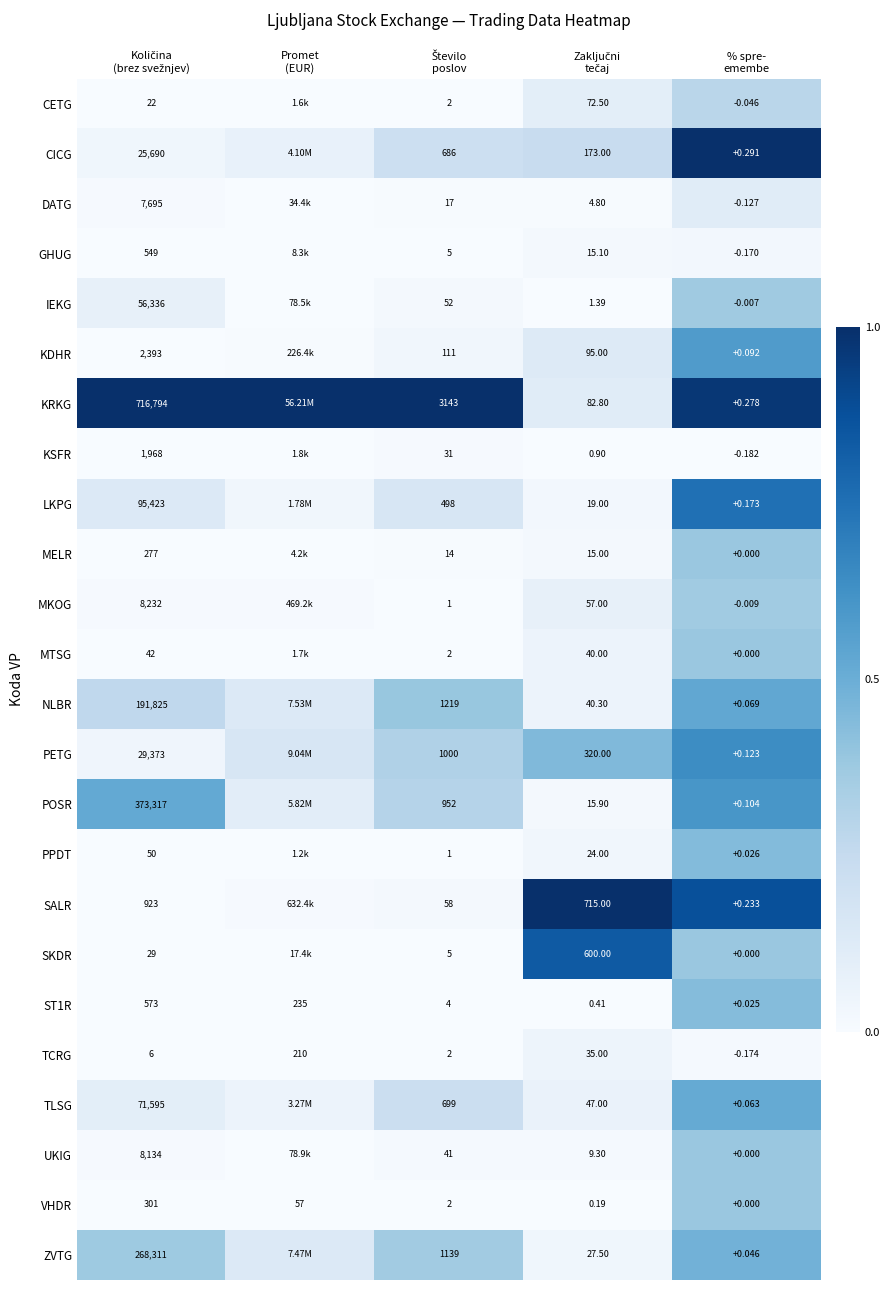

Which series has the largest total across all categories?

KRKG